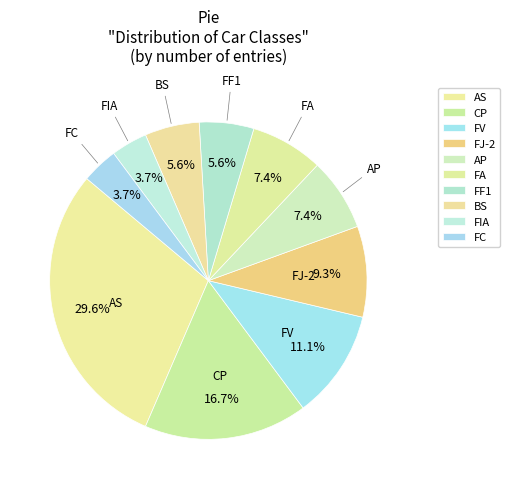

Which category has the smallest portion of the pie?

FIA